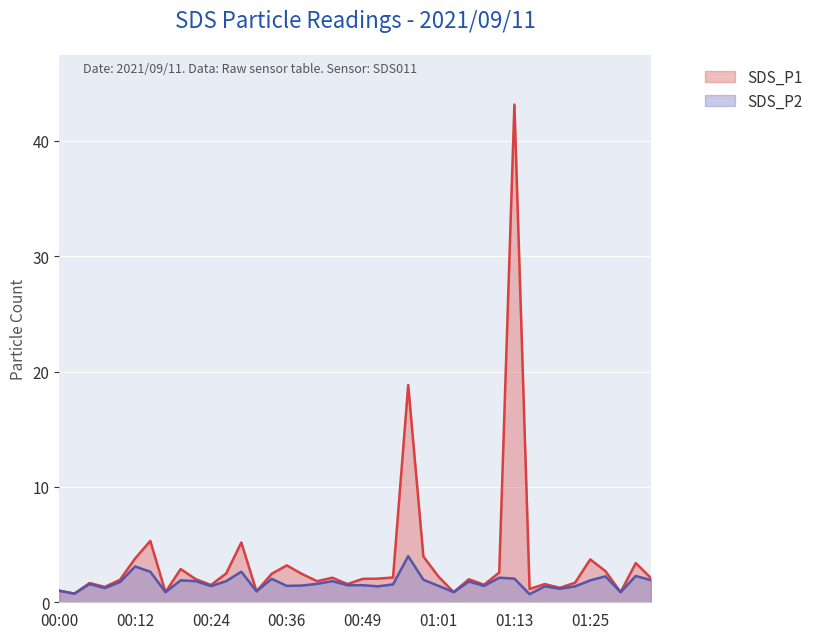

List the series in order of their overall mean, lowest first.

SDS_P2, SDS_P1